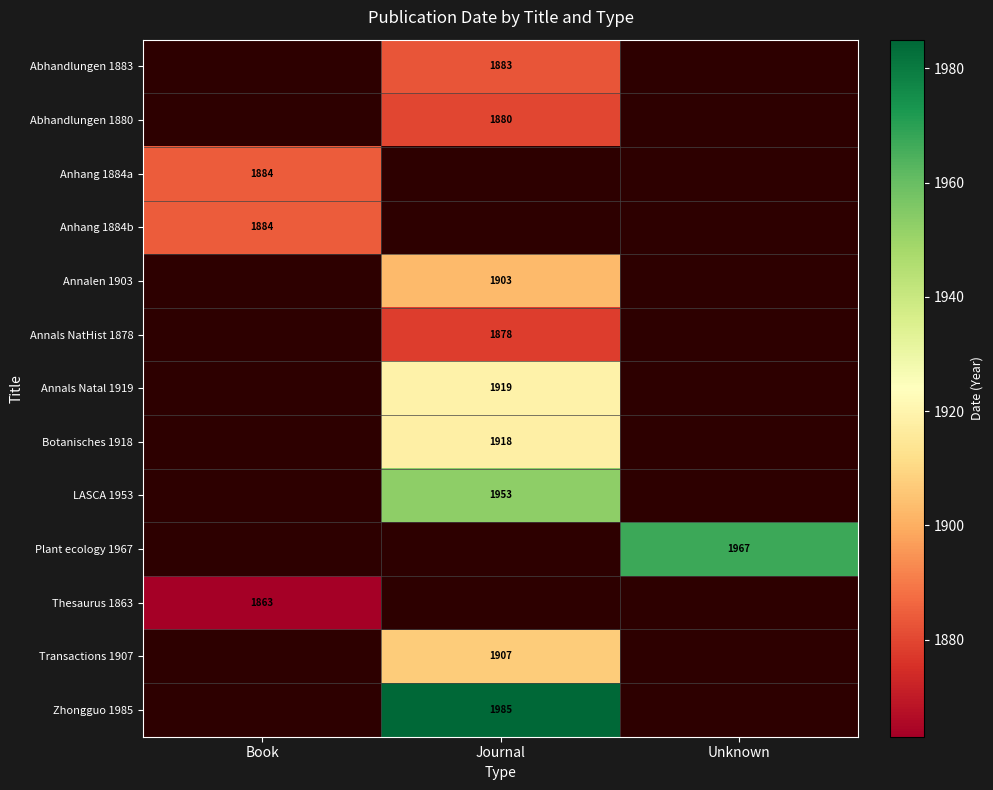

The value of Annals NatHist 1878 at Journal is 1878. True or false?

True